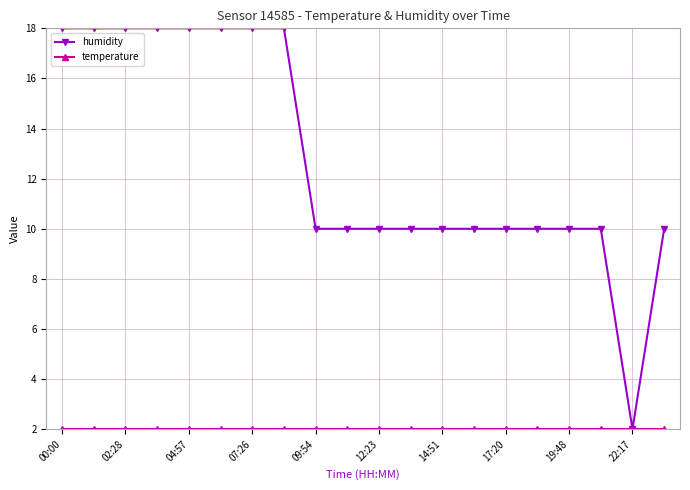

What is the difference between the maximum and minimum values in the humidity series?

16.0